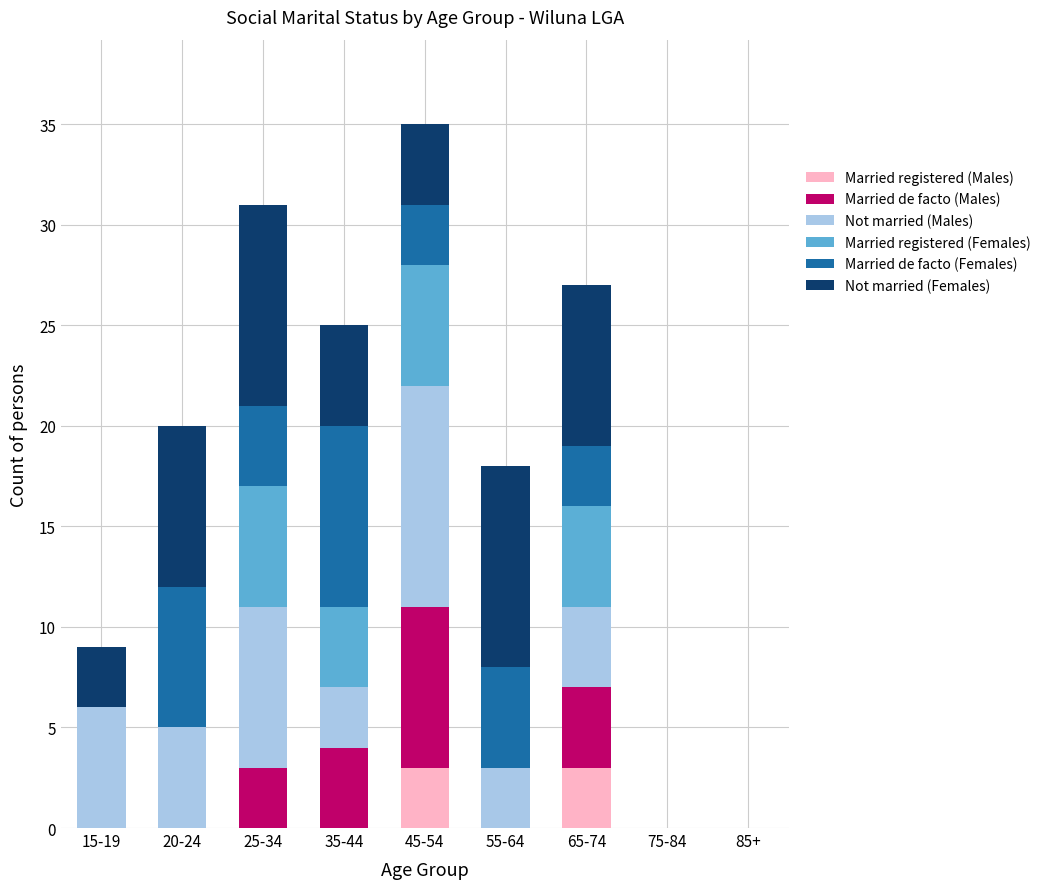

True or false: Married registered (Males) has a value of 0 at 75-84.

True